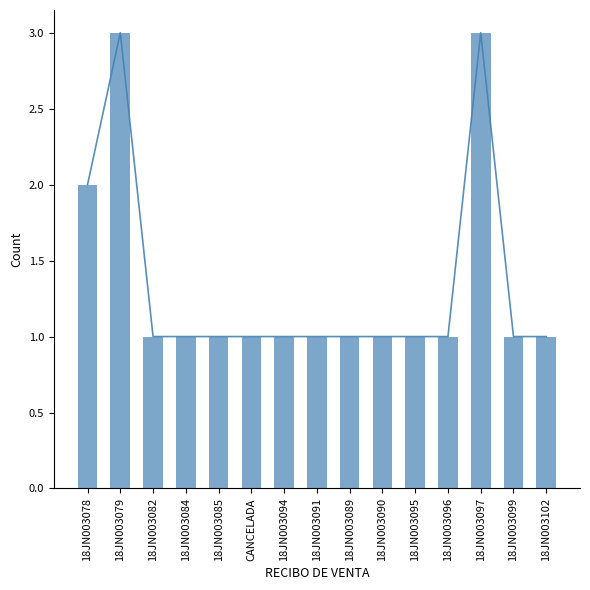

Count the values in the range 1 to 2.

13